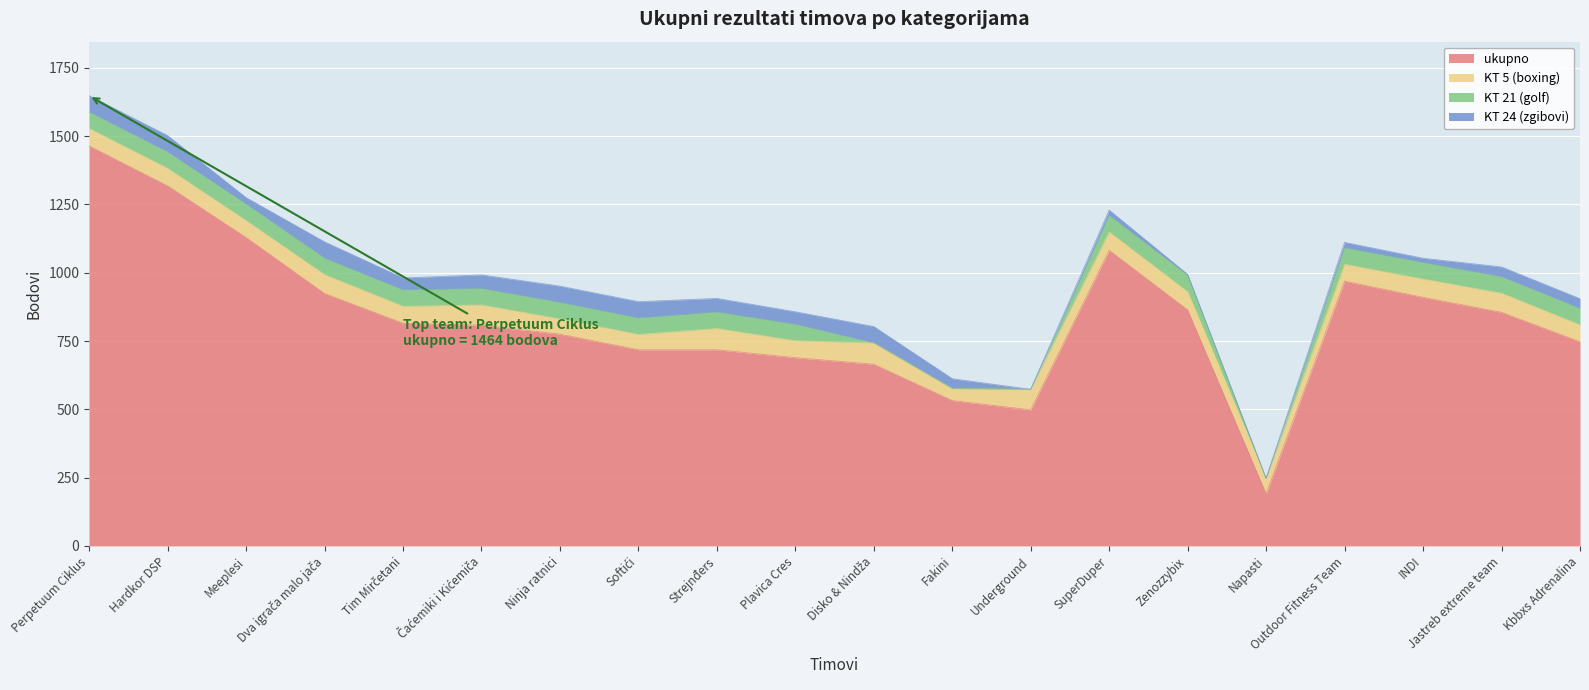

Rank the series at Fakini from lowest to highest value.

KT 21 (golf), KT 24 (zgibovi), KT 5 (boxing), ukupno